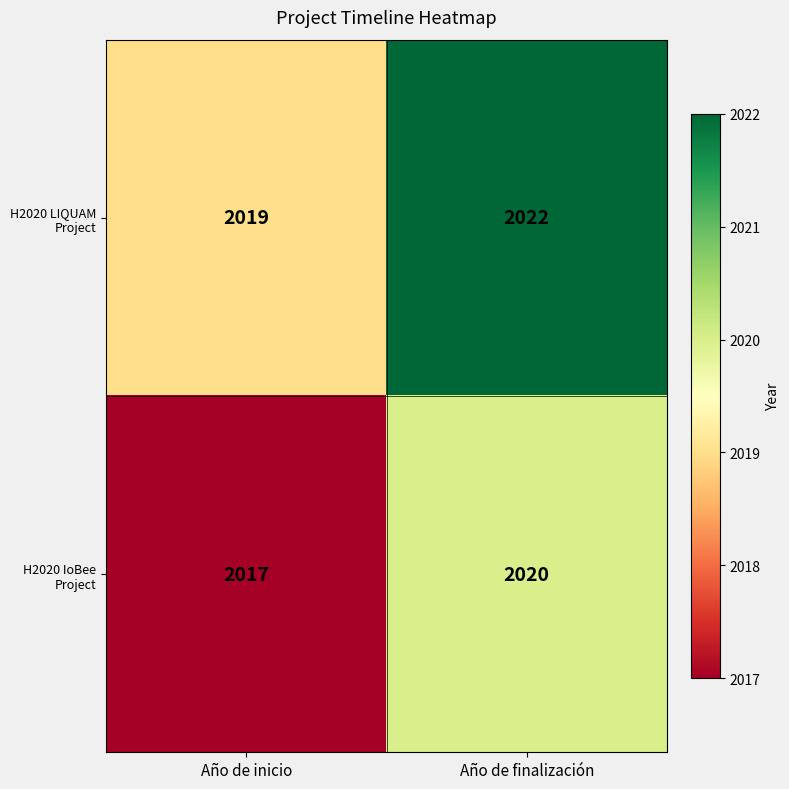

Read the H2020 LIQUAM Project value at Año de inicio.

2019